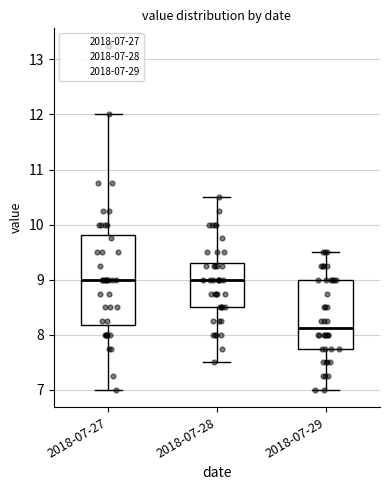

Where is the upper edge of the box for 2018-07-29 on the y-axis? The values are not printed on the chart, so give them approximately, as read against the axis.

9.0